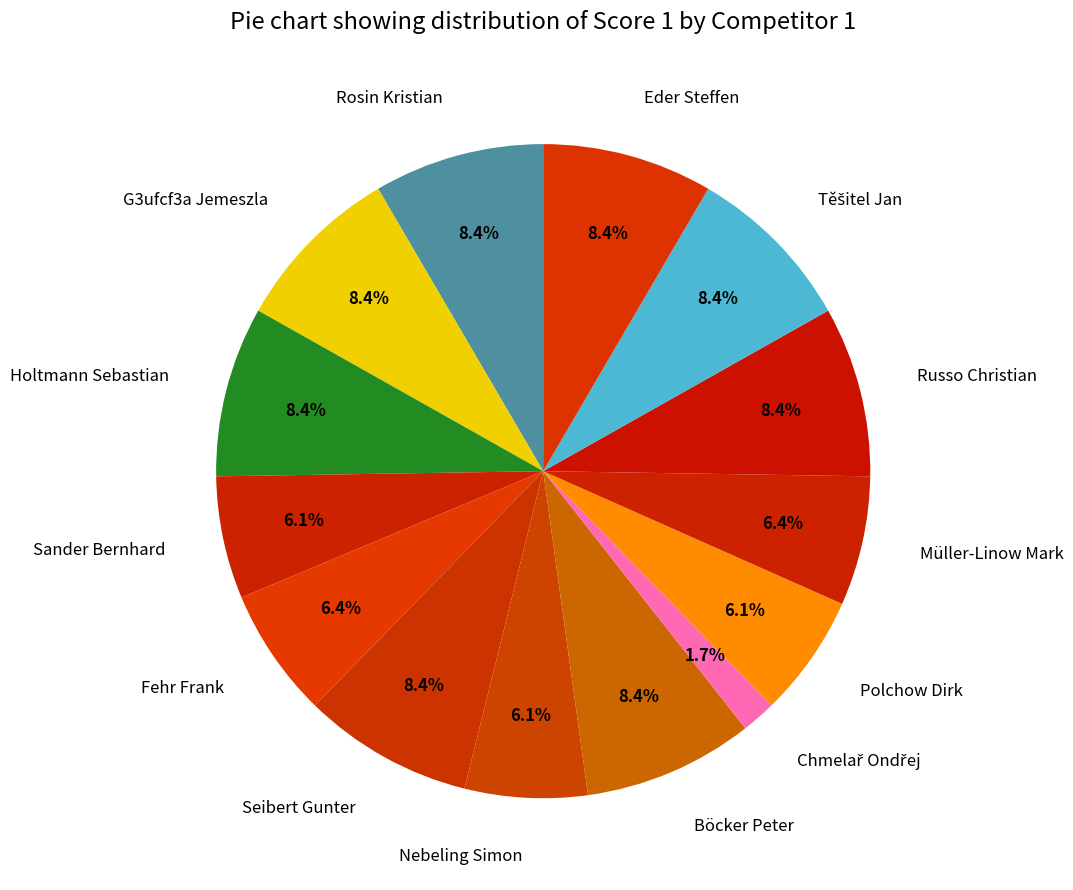

To the nearest percent, what portion does Seibert Gunter represent?

8%